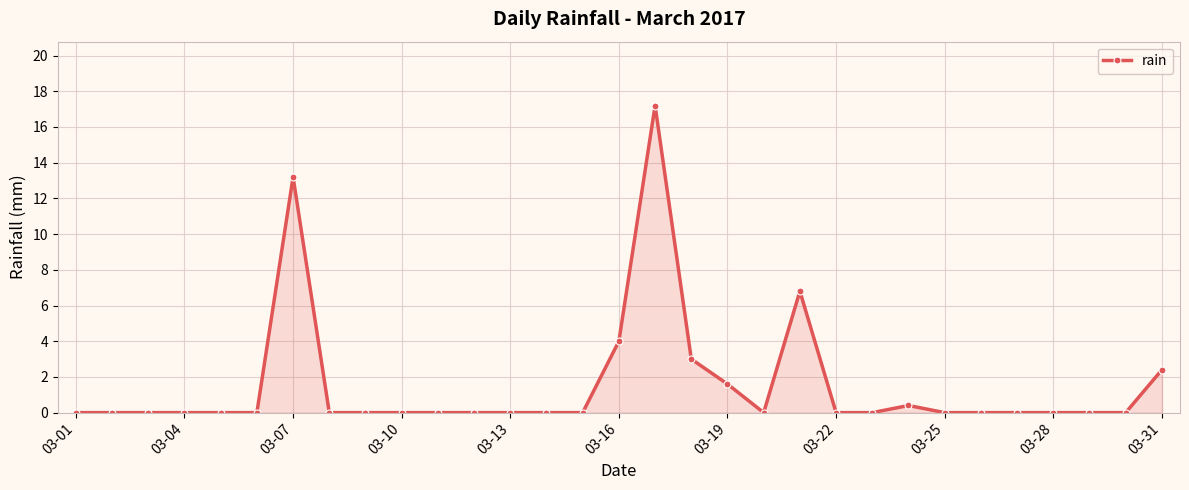

What is the greatest value displayed?

17.2